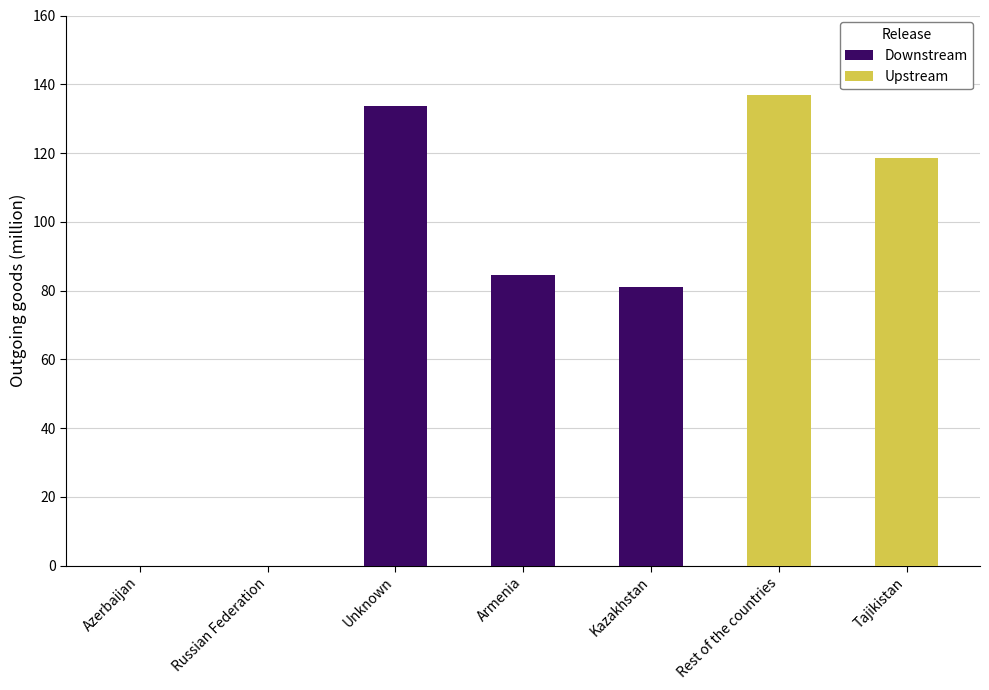

What position from the right is Armenia?

4